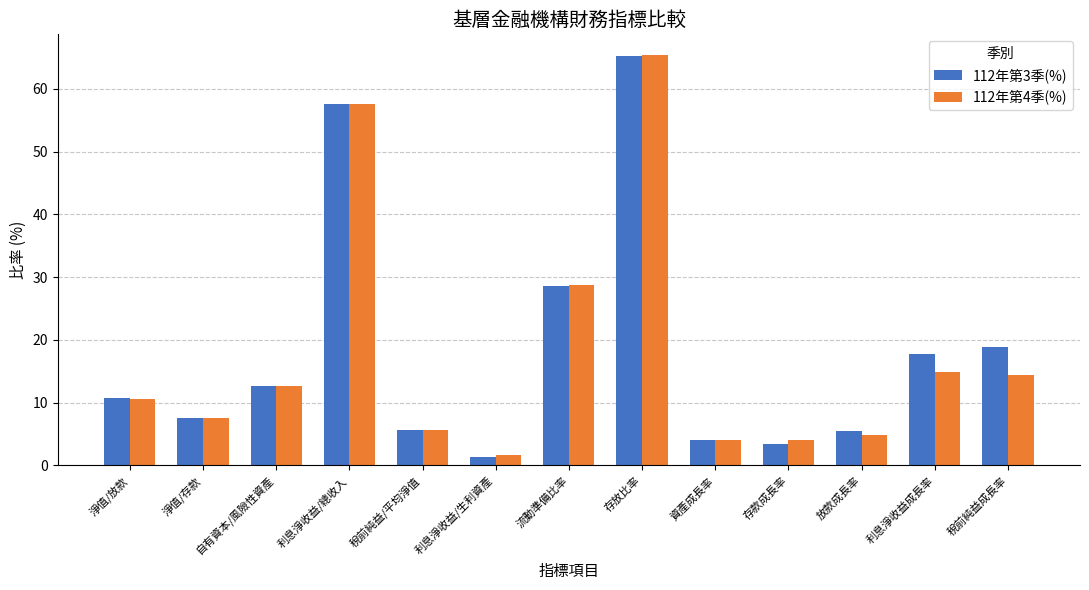

The value of 112年第3季(%) at 稅前純益/平均淨值 is 5.6. True or false?

True